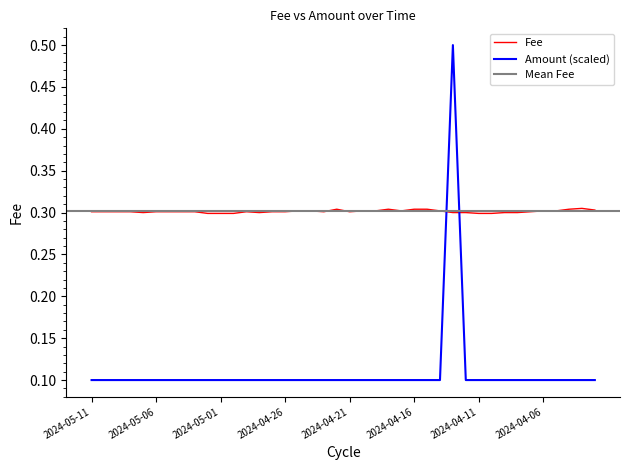

Reading left to right, list all the values displayed in this chart.

Fee: 0.3	0.3	0.3	0.3	0.3	0.3	0.3	0.3	0.3	0.3	0.3	0.3	0.3	0.3	0.3	0.3	0.3	0.3	0.3	0.3	0.3	0.3	0.3	0.3	0.3	0.3	0.3	0.3	0.3	0.3	0.3	0.3	0.3	0.3	0.3	0.3	0.3	0.3	0.3	0.3
Amount: 0.1	0.1	0.1	0.1	0.1	0.1	0.1	0.1	0.1	0.1	0.1	0.1	0.1	0.1	0.1	0.1	0.1	0.1	0.1	0.1	0.1	0.1	0.1	0.1	0.1	0.1	0.1	0.1	0.5	0.1	0.1	0.1	0.1	0.1	0.1	0.1	0.1	0.1	0.1	0.1